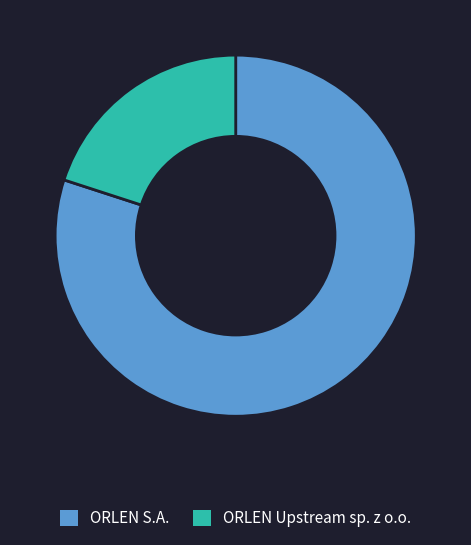

Does any single category account for the majority?

Yes